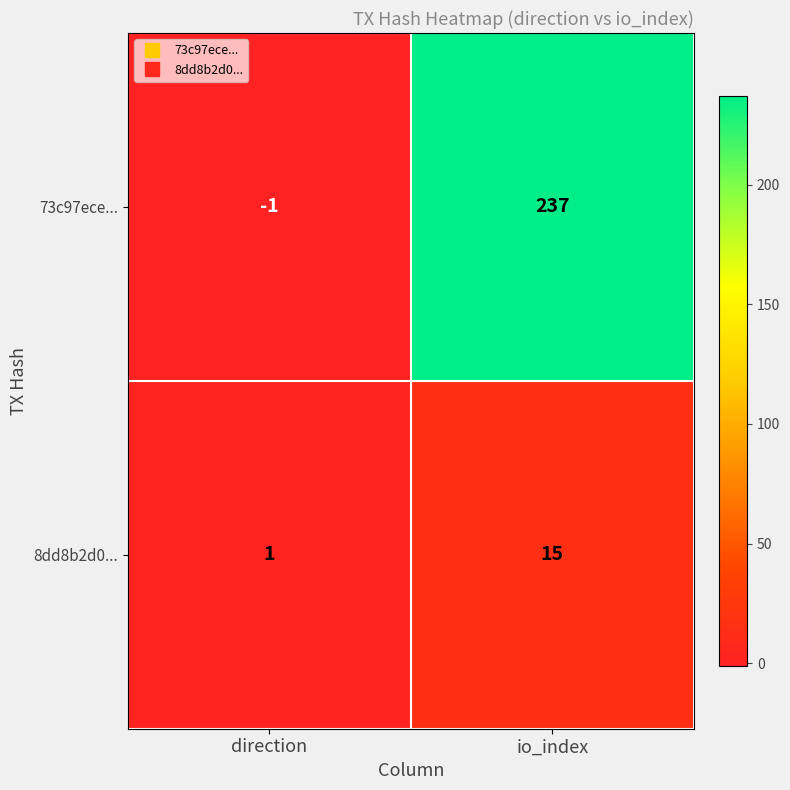

At which category does the chart reach its minimum across all series?

direction